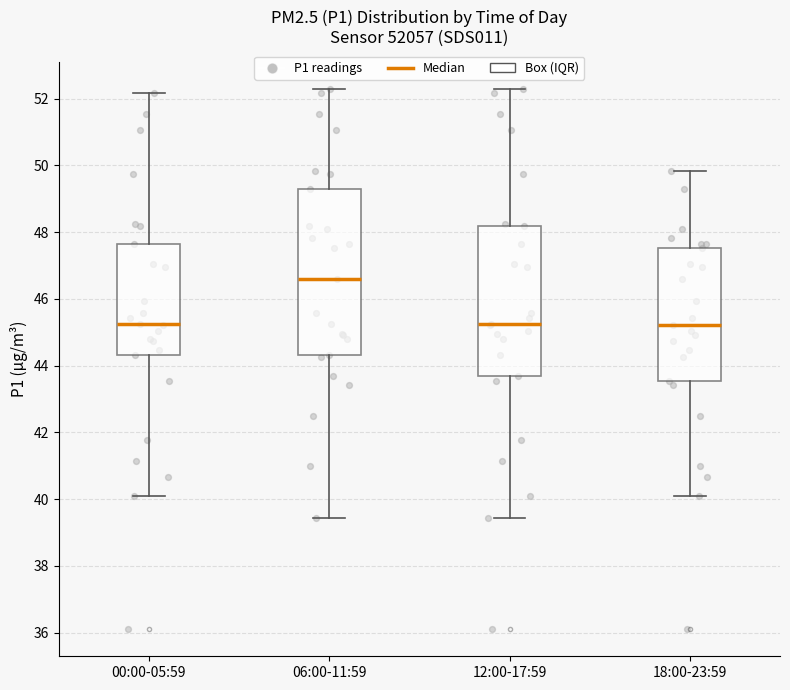

Reading left to right, read every box against the y-axis: the position of its median line, the range the box covers, and the ends of its whiskers. The values are not printed on the chart, so give them approximately, as read against the axis.

00:00-05:59: median 45.2, box 44.4 to 47.6, whiskers 40.0 to 52.2
06:00-11:59: median 46.6, box 44.4 to 49.4, whiskers 39.4 to 52.2
12:00-17:59: median 45.2, box 43.8 to 48.2, whiskers 39.4 to 52.2
18:00-23:59: median 45.2, box 43.6 to 47.6, whiskers 40.0 to 49.8